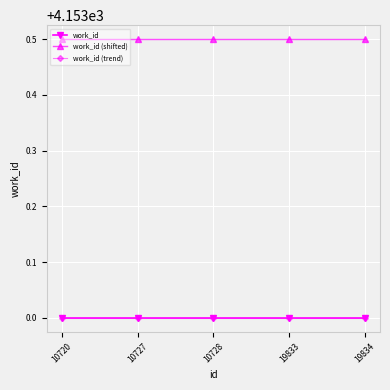

At how many categories does at least one series exceed 4153?

5